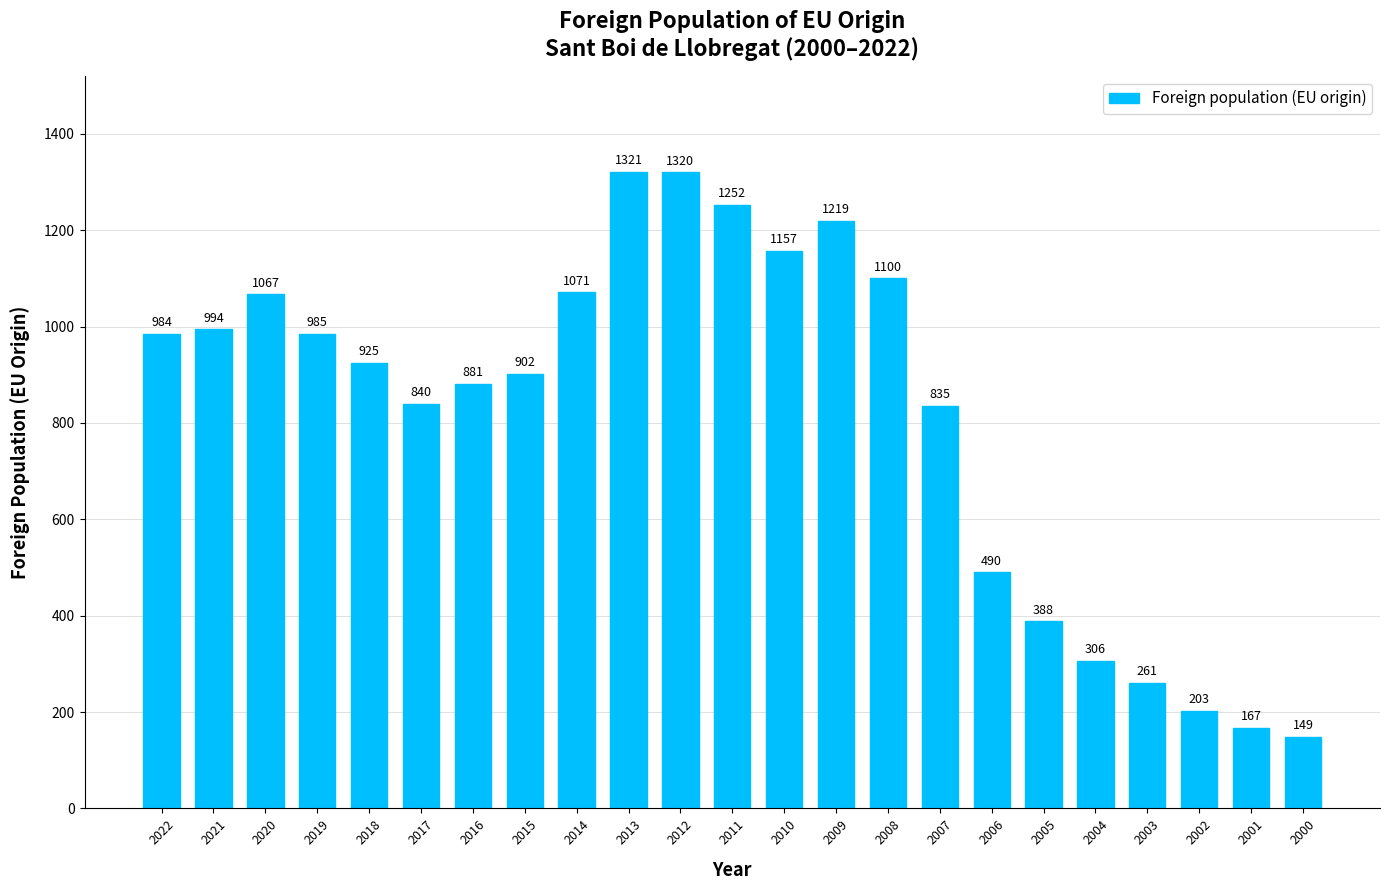

What is the value of the 17th bar from the left?

490